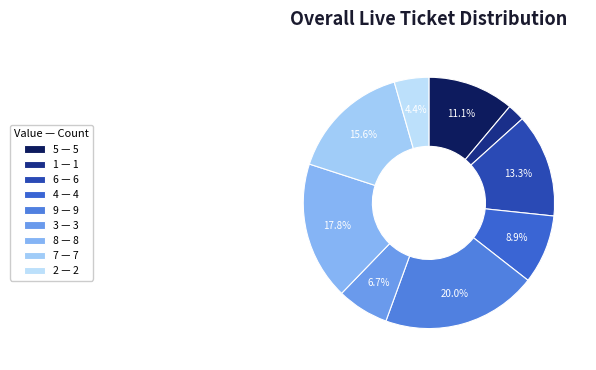

Which has a higher value, 2 or 3?

3